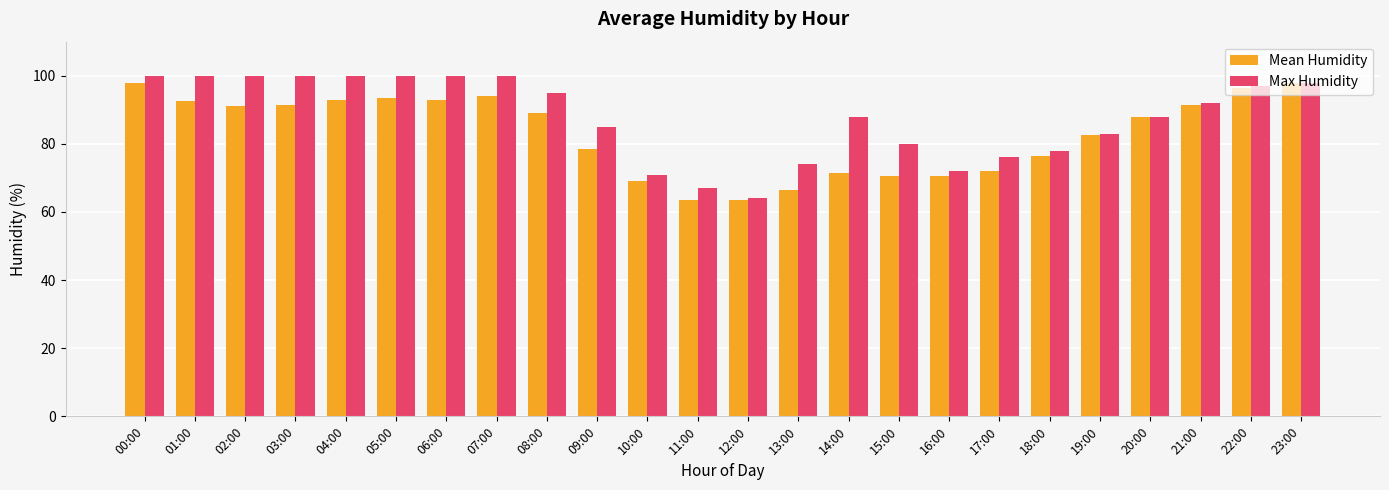

Where is Max Humidity nearest to the value 82?

19:00